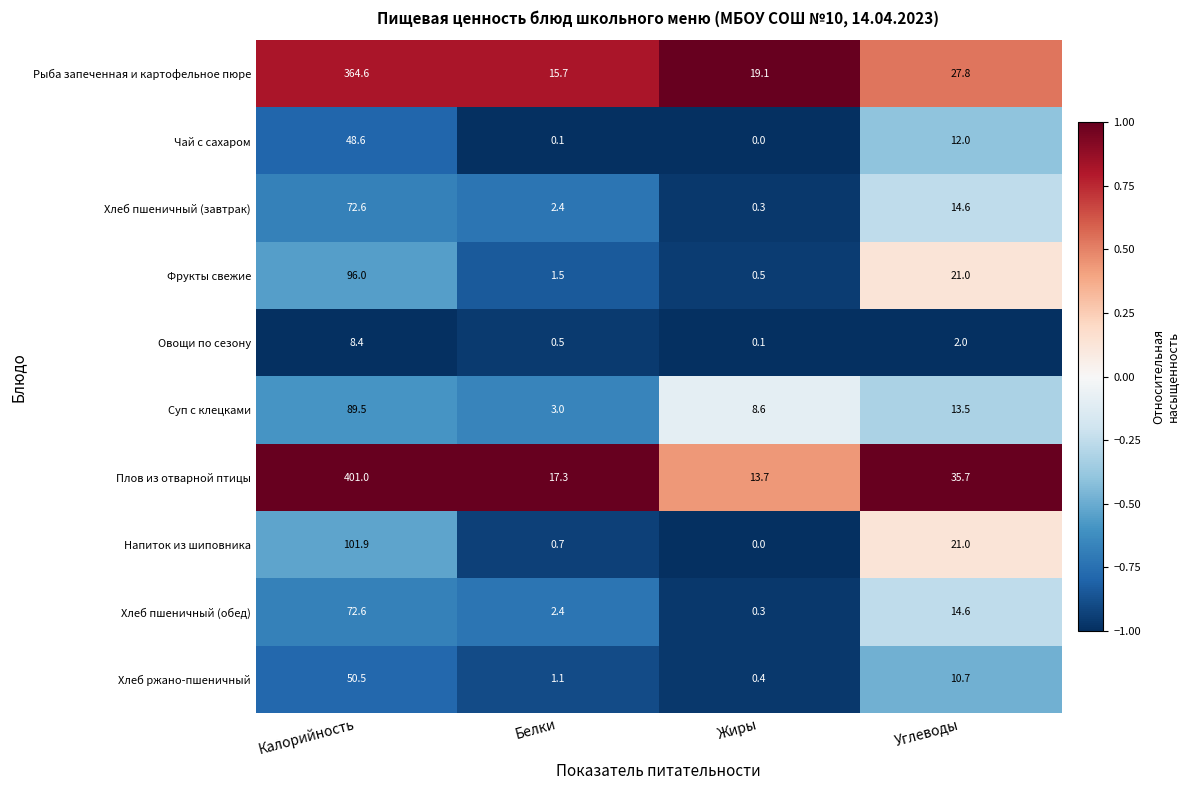

At which category does the chart reach its peak across all series?

Калорийность